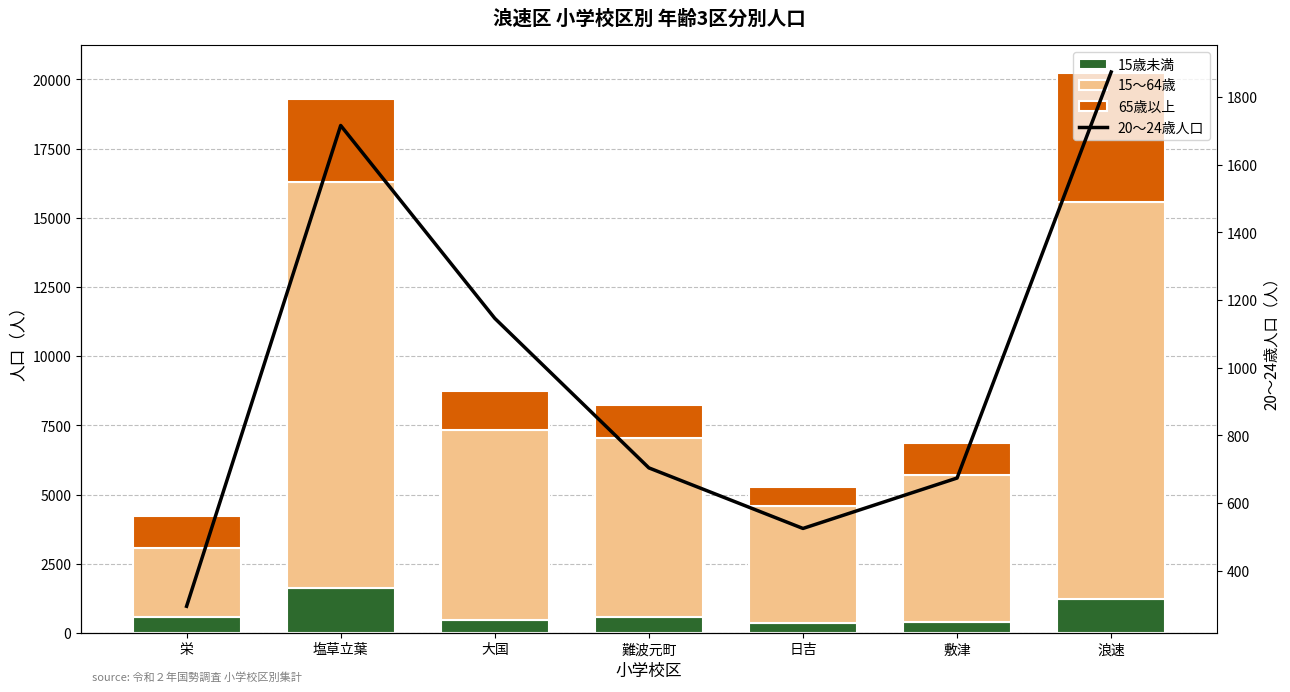

What is the total value across all series at 栄?

4531